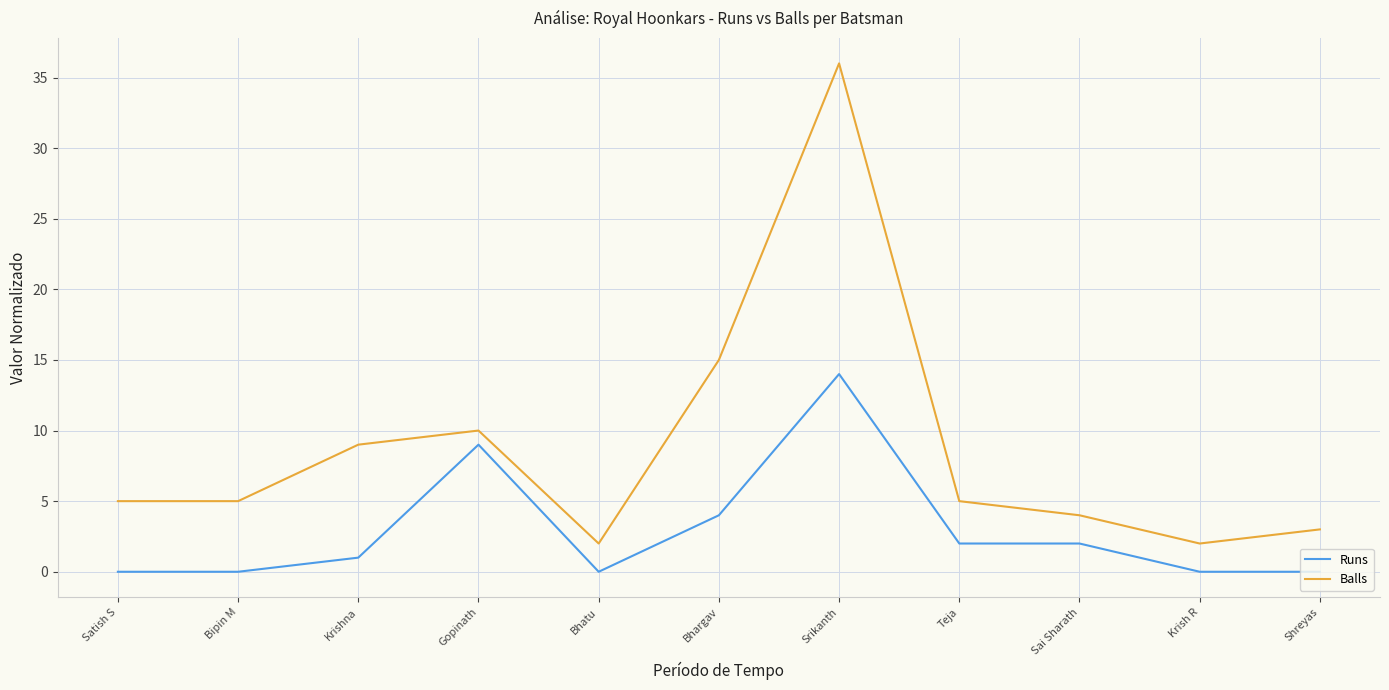

Rank the series by their average value, from lowest to highest.

Runs, Balls